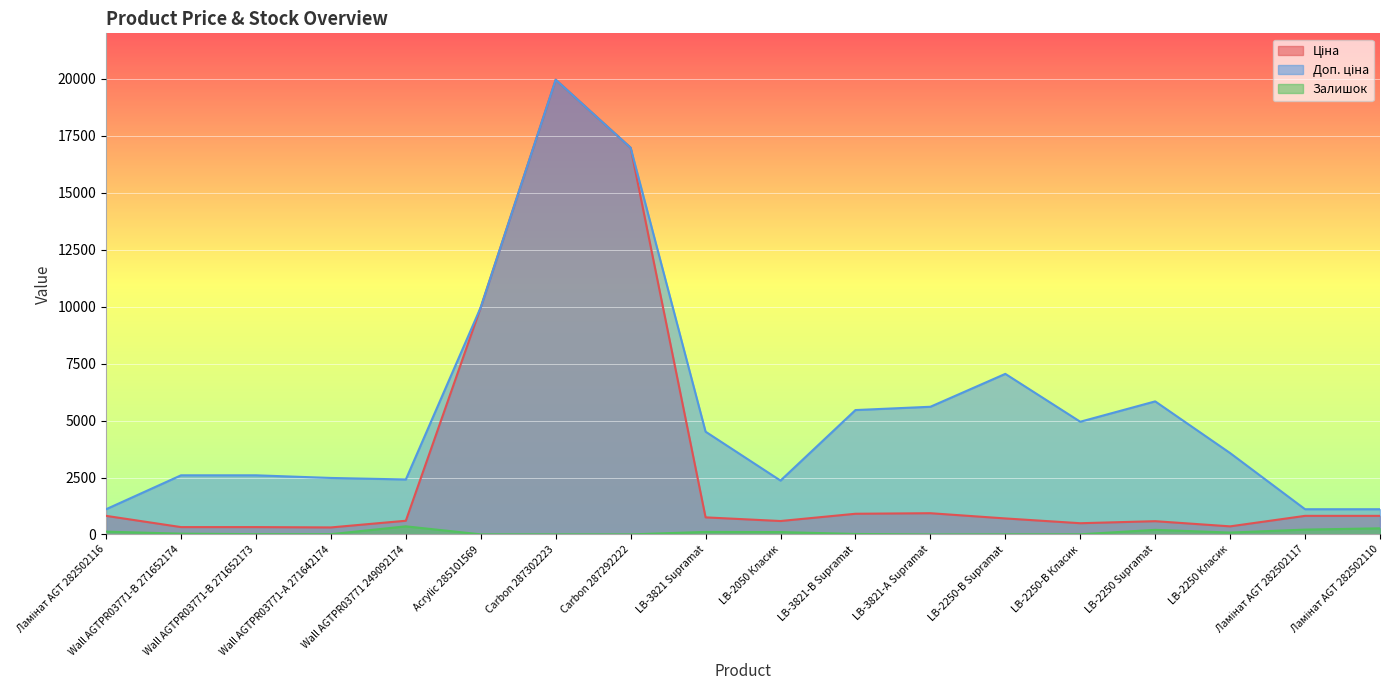

Where is the first local maximum for Доп. ціна?

Carbon 287302223